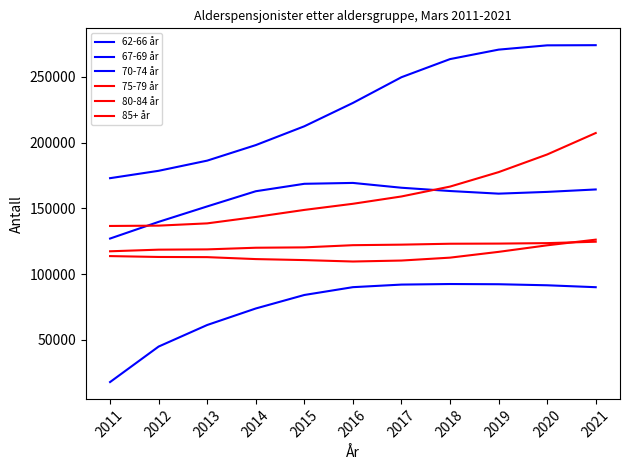

What is the difference between the maximum and minimum values in the 85+ år series?

7275